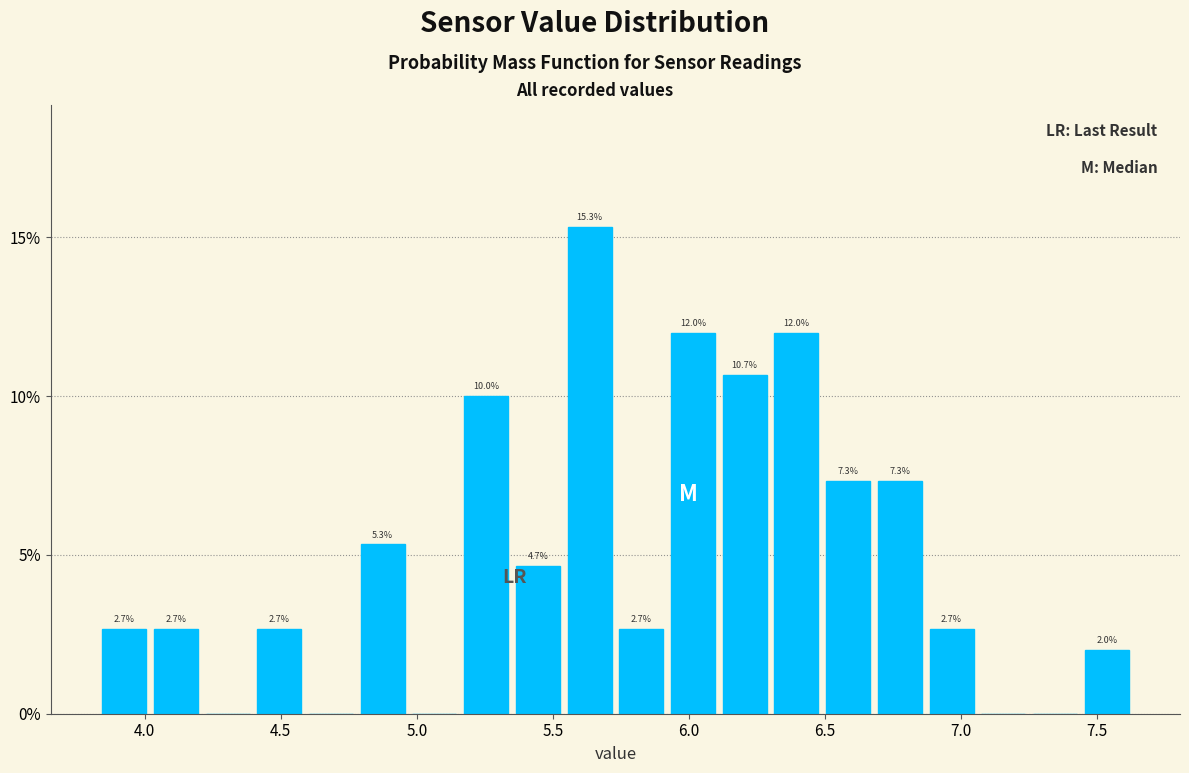

Around what value on the x-axis is the tallest bar? Give the approximate position of its centre, as read against the axis.

5.65